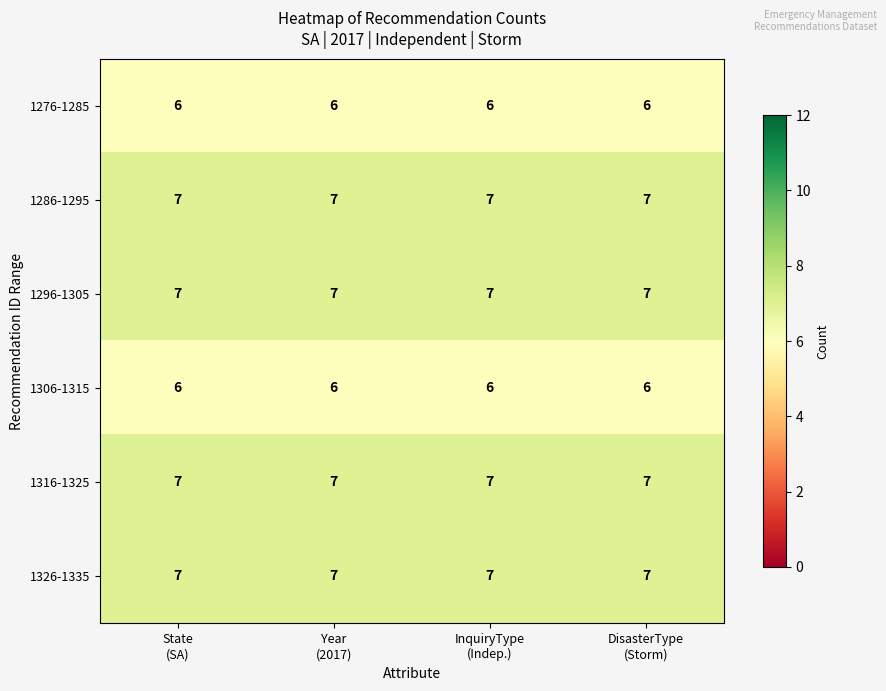

What is the average value of the 1296-1305 series?

7